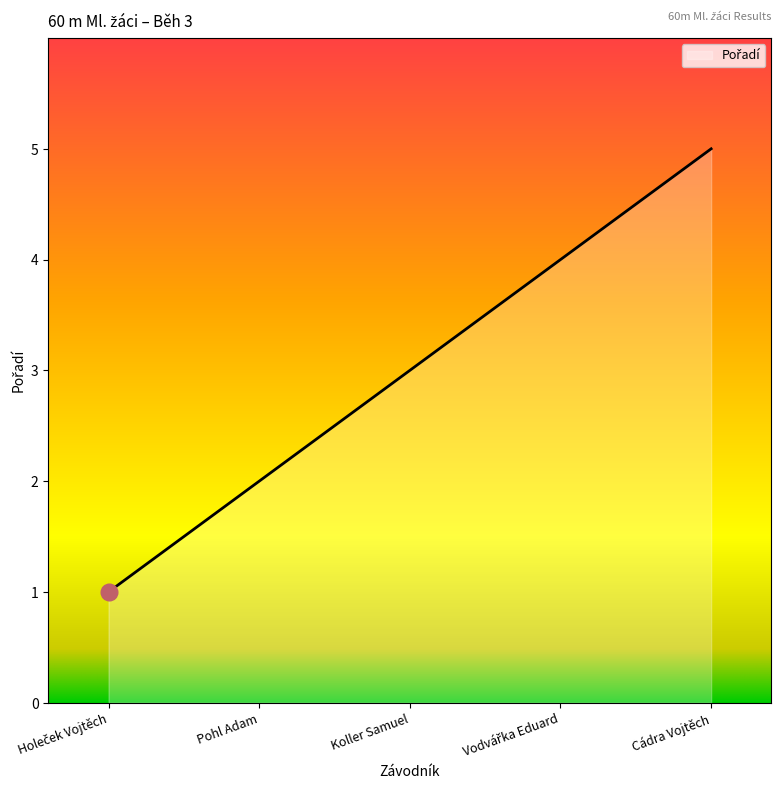

How many lines are shown in the chart?

1